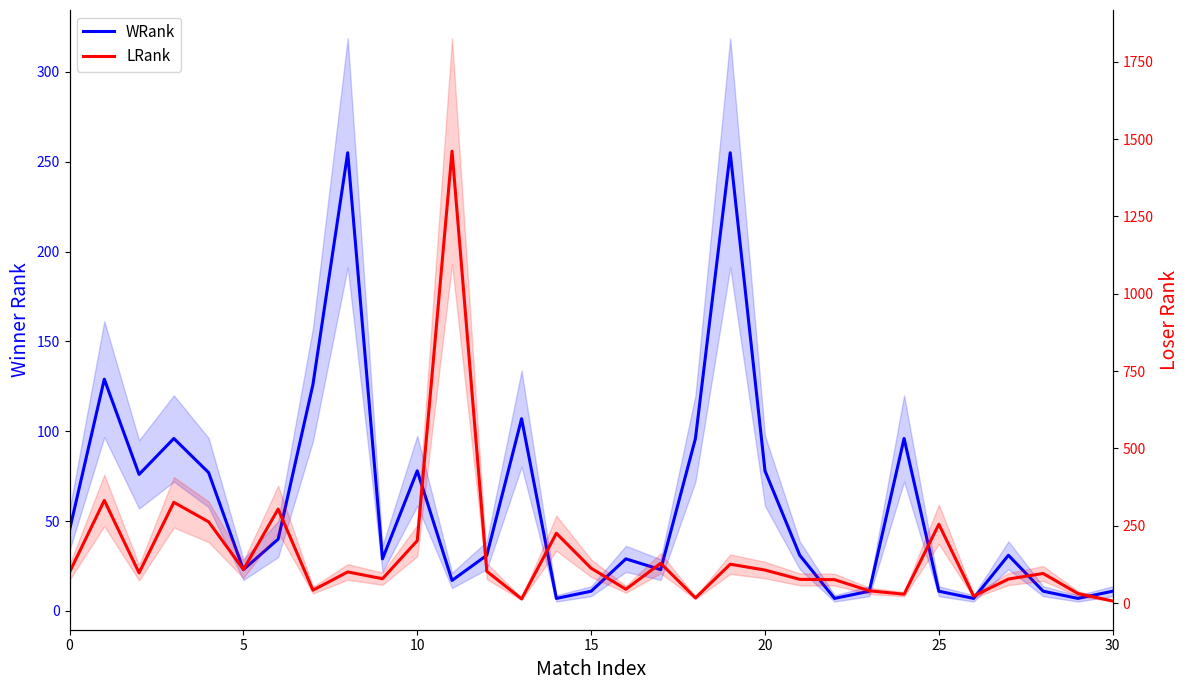

What are all the series names shown in the legend?

WRank, LRank